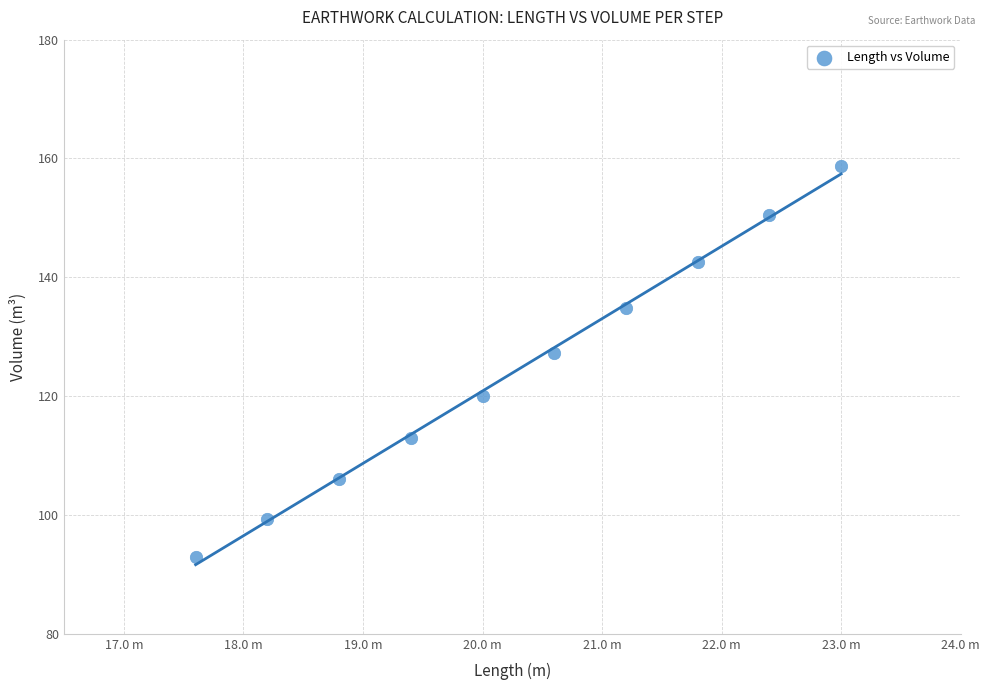

What is the range of X values (max minus min)?

5.4